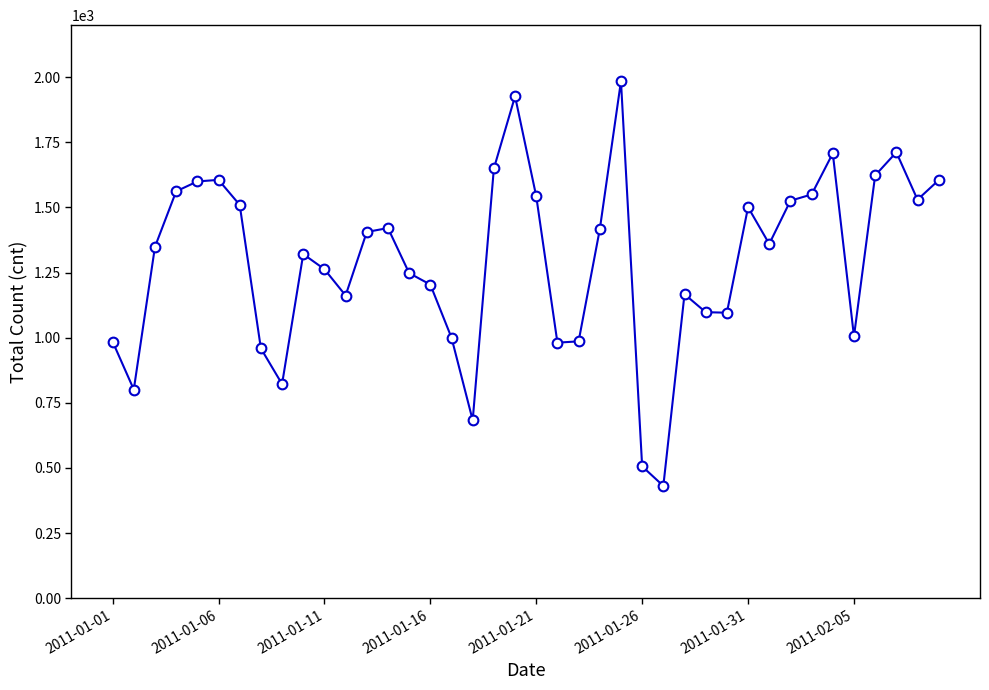

How many series are shown in this chart?

1